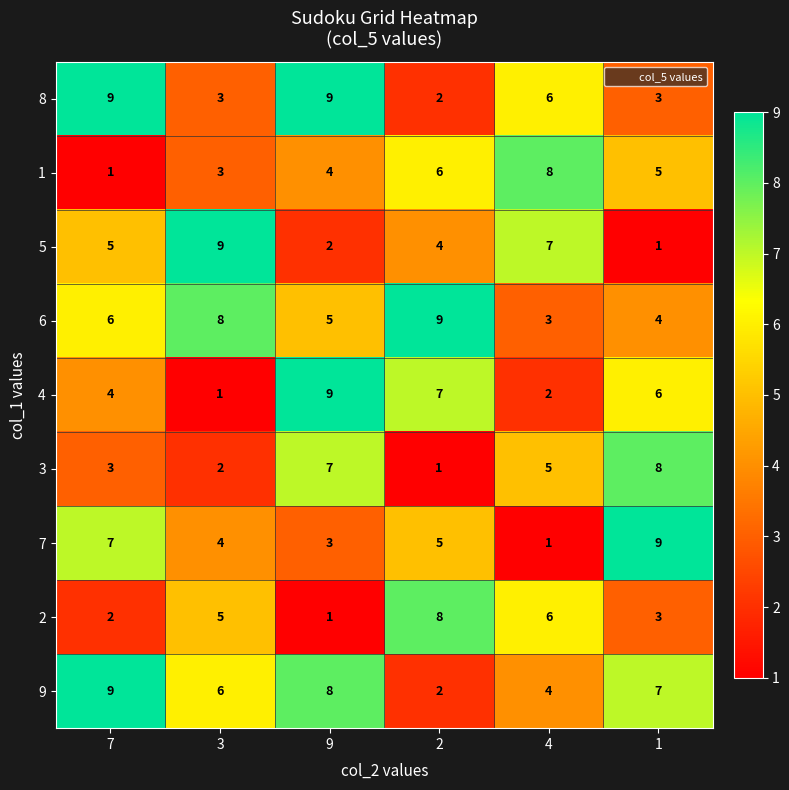

Count the number of categories in the chart.

6